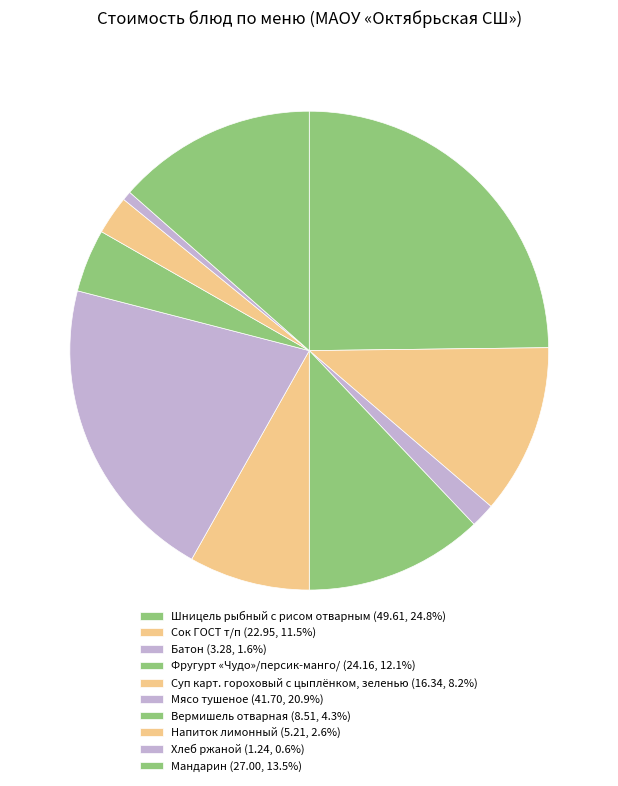

How many slices are in this pie chart?

10